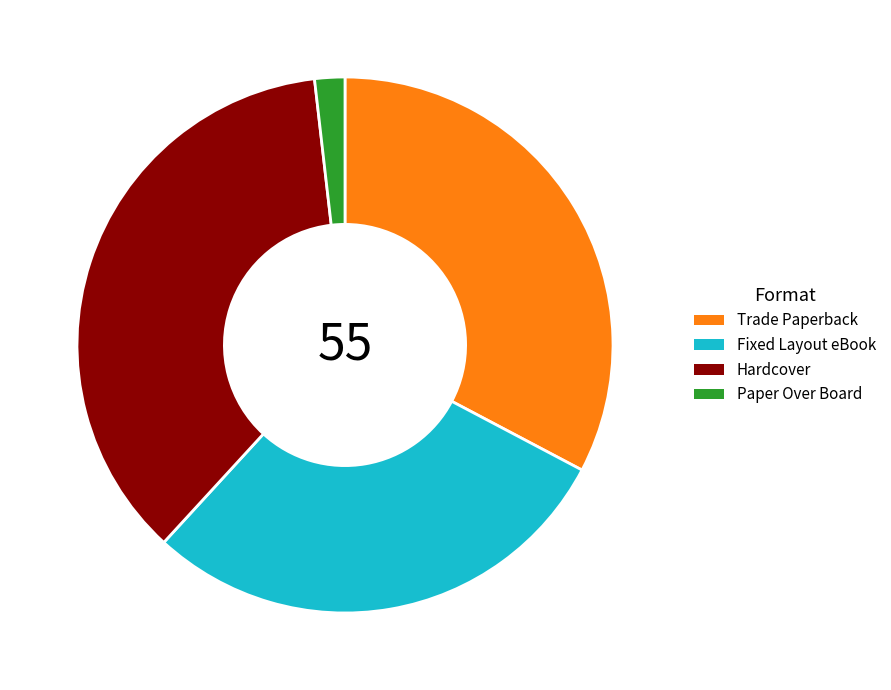

The Paper Over Board slice represents 2% of the pie. True or false?

True